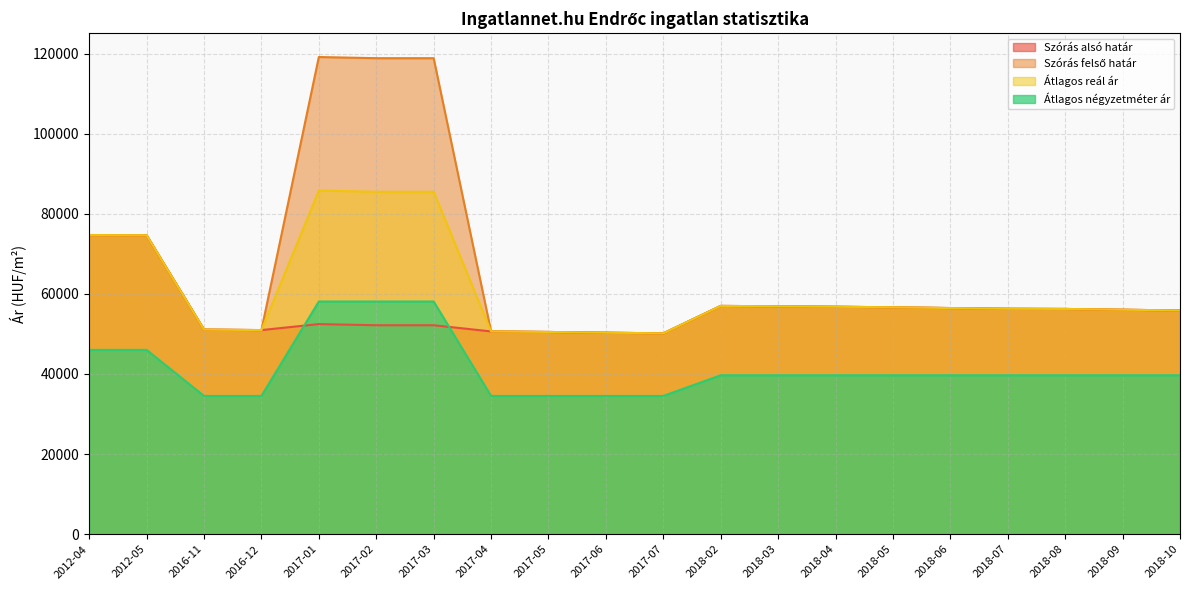

Reading left to right, transcribe all the data shown in this chart.

Szórás alsó határ: 2012-04=74675	2012-05=74635	2016-11=51082	2016-12=50958	2017-01=52457	2017-02=52166	2017-03=52166	2017-04=50626	2017-05=50492	2017-06=50310	2017-07=50142	2018-02=56994	2018-03=56900	2018-04=56793	2018-05=56646	2018-06=56460	2018-07=56289	2018-08=56236	2018-09=56040	2018-10=55858
Szórás felső határ: 2012-04=74675	2012-05=74635	2016-11=51082	2016-12=50958	2017-01=119127	2017-02=118836	2017-03=118836	2017-04=50626	2017-05=50492	2017-06=50310	2017-07=50142	2018-02=56994	2018-03=56900	2018-04=56793	2018-05=56646	2018-06=56460	2018-07=56289	2018-08=56236	2018-09=56040	2018-10=55858
Átlagos reál ár: 2012-04=74675	2012-05=74635	2016-11=51082	2016-12=50958	2017-01=85792	2017-02=85501	2017-03=85501	2017-04=50626	2017-05=50492	2017-06=50310	2017-07=50142	2018-02=56994	2018-03=56900	2018-04=56793	2018-05=56646	2018-06=56460	2018-07=56289	2018-08=56236	2018-09=56040	2018-10=55858
Átlagos négyzetméter ár: 2012-04=46017	2012-05=46017	2016-11=34523	2016-12=34523	2017-01=58094	2017-02=58094	2017-03=58094	2017-04=34523	2017-05=34523	2017-06=34523	2017-07=34523	2018-02=39682	2018-03=39682	2018-04=39682	2018-05=39682	2018-06=39682	2018-07=39682	2018-08=39682	2018-09=39682	2018-10=39682